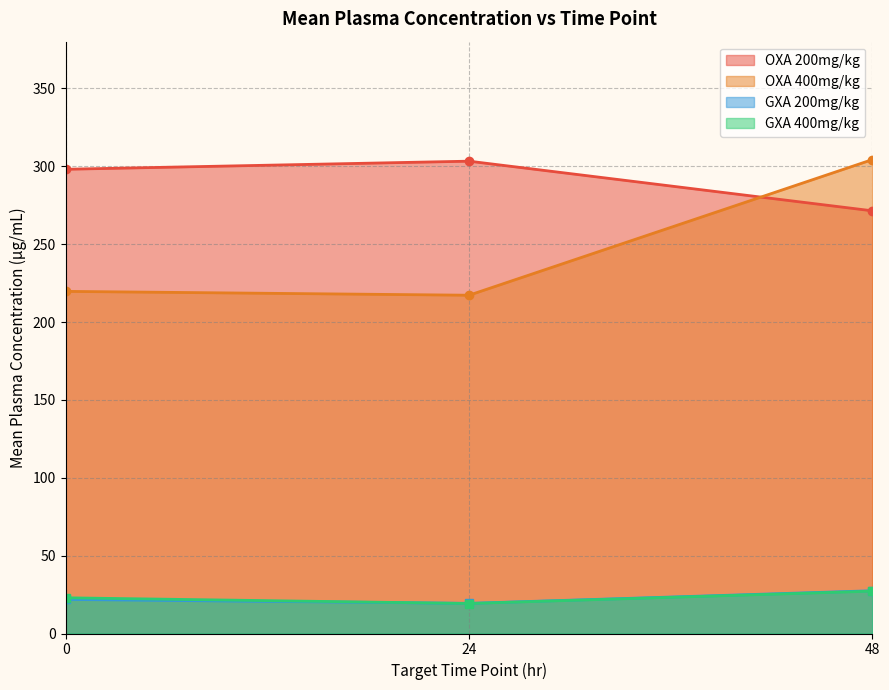

True or false: OXA Plasma Concentration (µg/mL) and GXA Plasma Concentration (µg/mL) cross at least once.

False